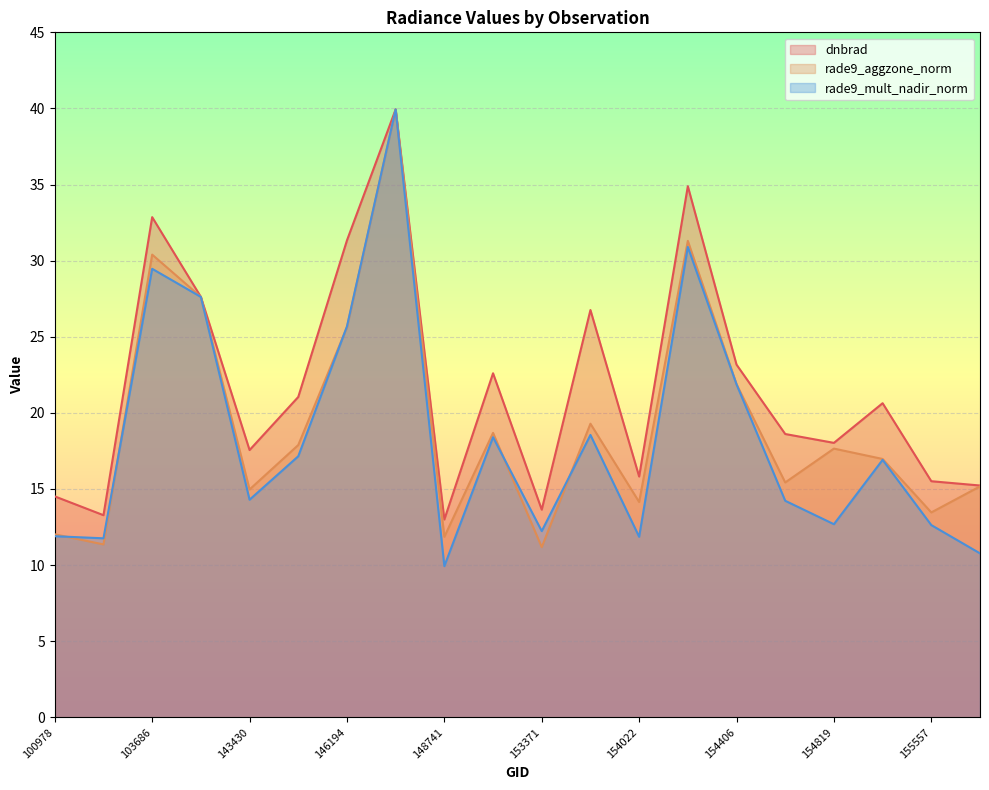

List the labels in order of rade9_aggzone_norm value, largest first.

146385, 154213, 103686, 143237, 146194, 154406, 153652, 152628, 144028, 154819, 155191, 154607, 155937, 143430, 154022, 155557, 100978, 148741, 102352, 153371